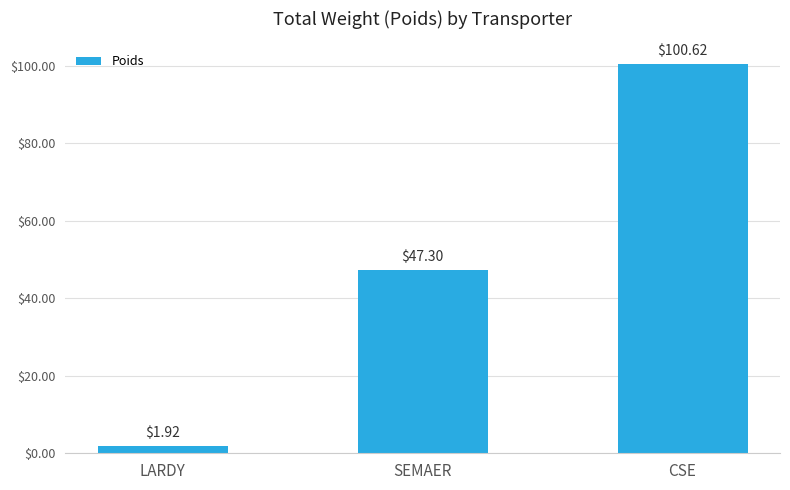

List the labels in order of value, smallest first.

LARDY, SEMAER, CSE